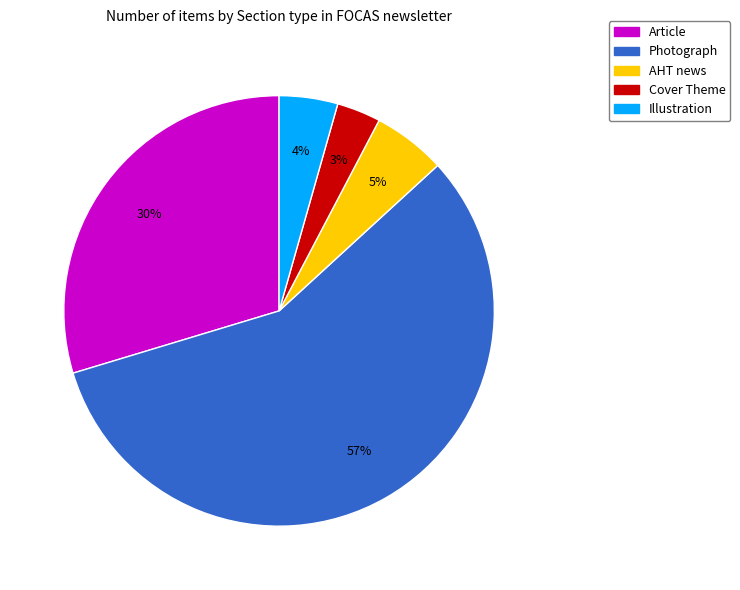

Is the sum of AHT news and Cover Theme greater than half?

No